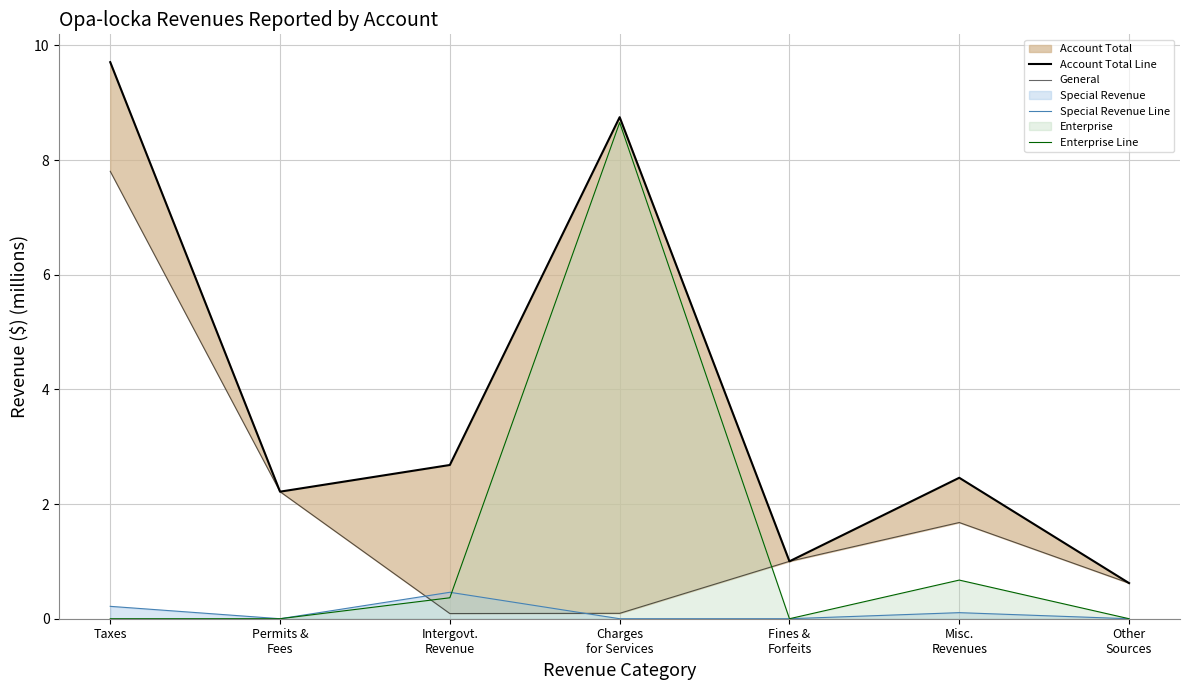

What is the spread (max minus min) of values at Fines &
Forfeits?

1.0